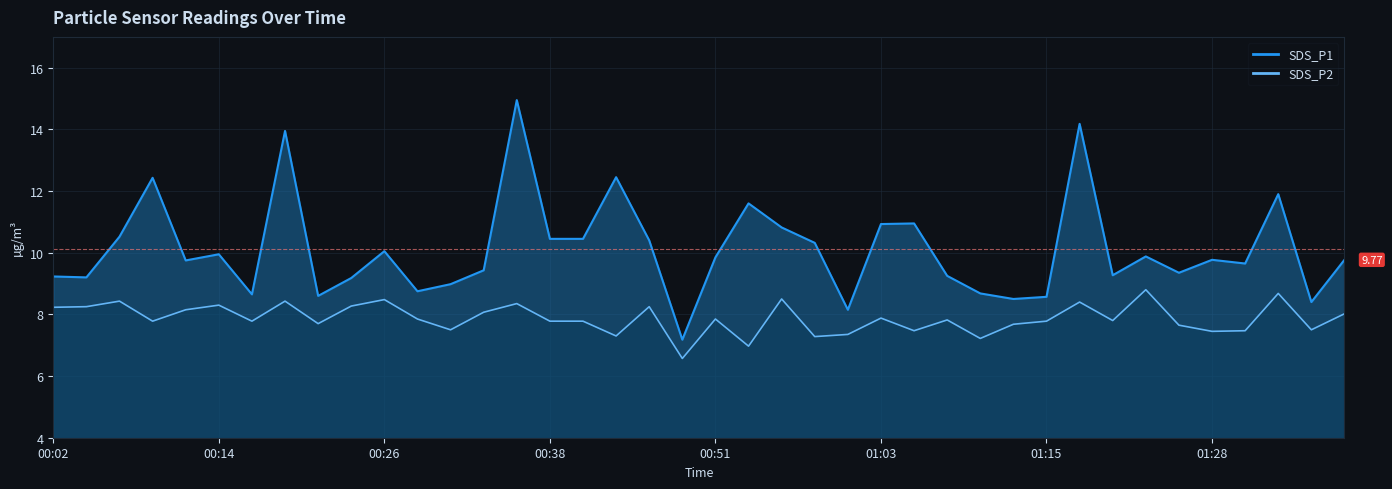

At which category is the sum across all series the highest?

2022/07/13 00:36